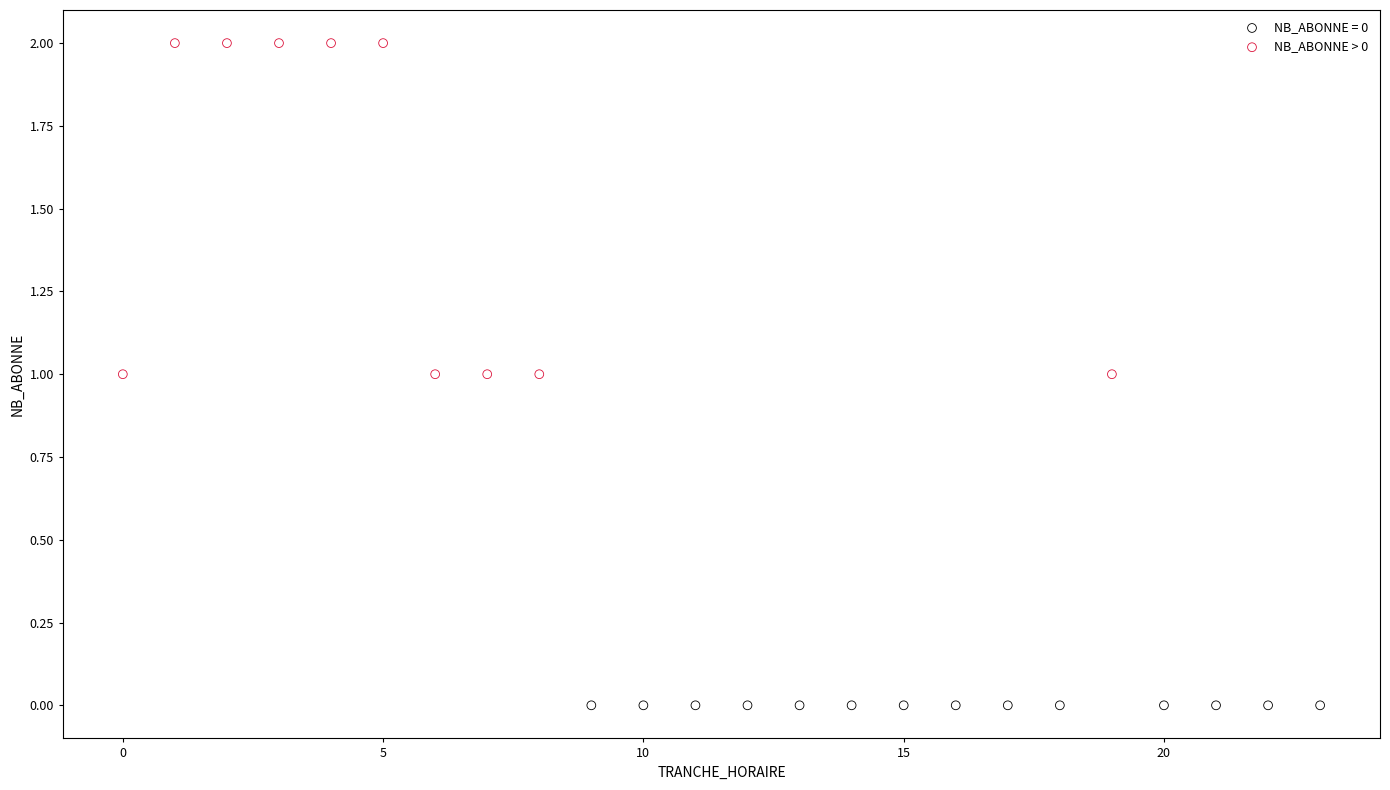

Which series reaches the maximum Y coordinate?

NB_ABONNE > 0